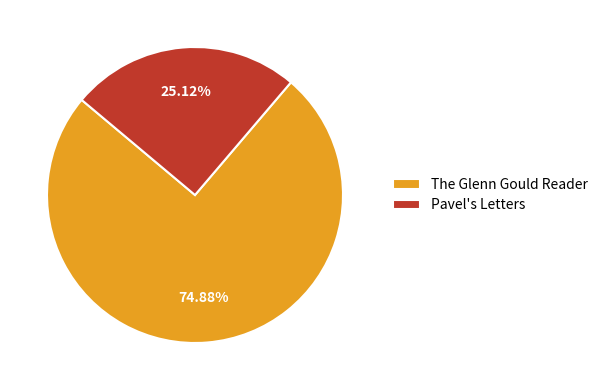

To the nearest percent, what is the combined percentage of Pavel's Letters and The Glenn Gould Reader?

100%